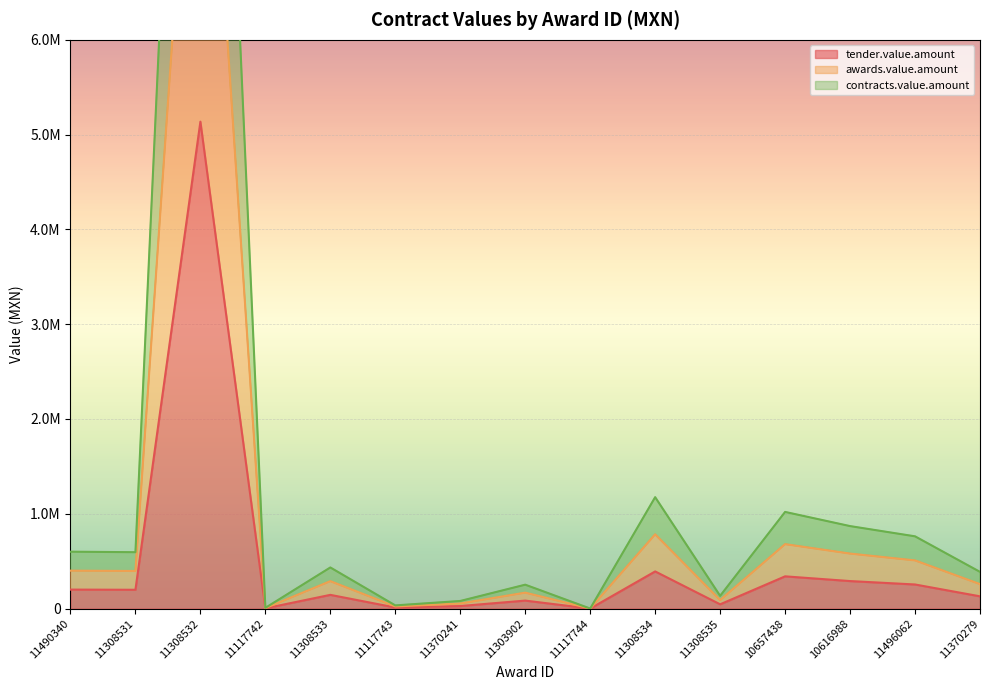

Does the chart display data point markers on the line(s)?

No